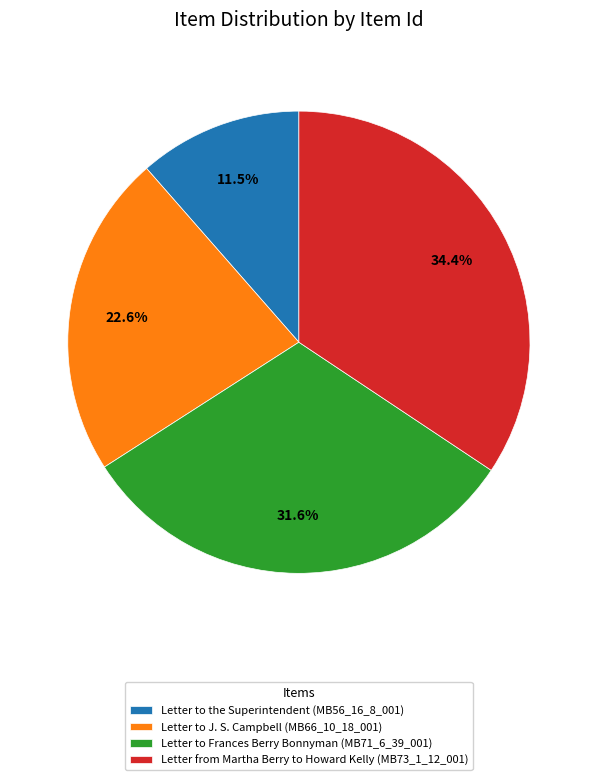

True or false: Letter to the Superintendent (MB56_16_8_001) accounts for 1% of the total.

False